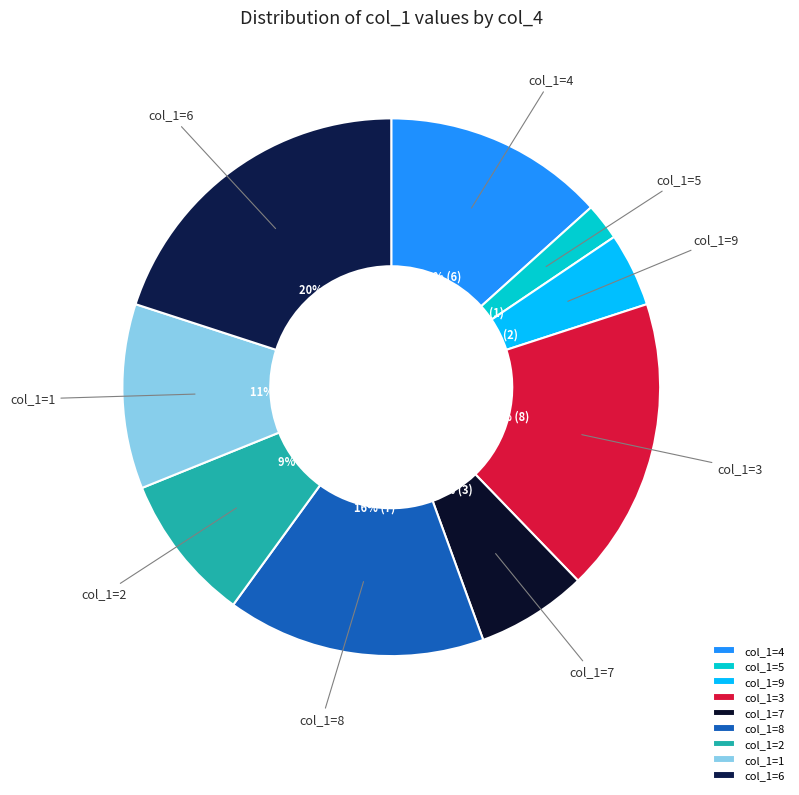

Approximately how many times larger is the value at col_1=6 compared to col_1=4?

1.5